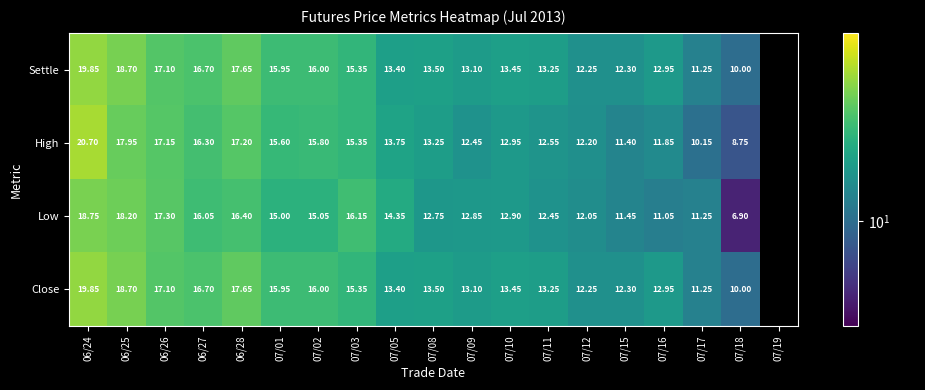

Is the value of Settle at 06/24 greater than the value of Close at 06/28?

Yes